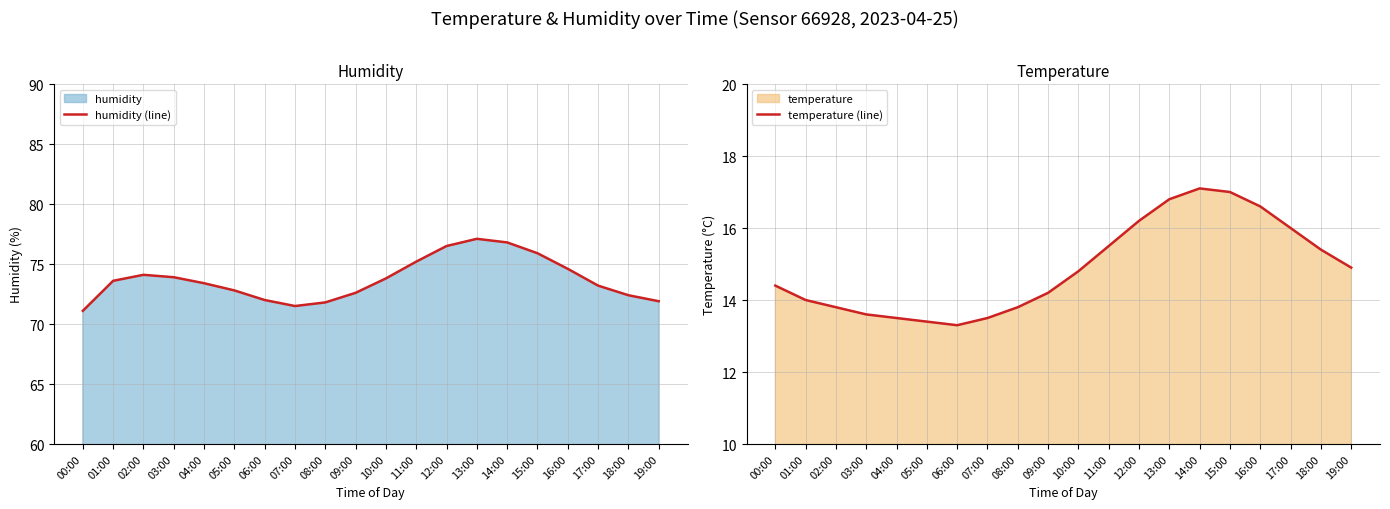

What is the maximum value for temperature (line)?

17.1